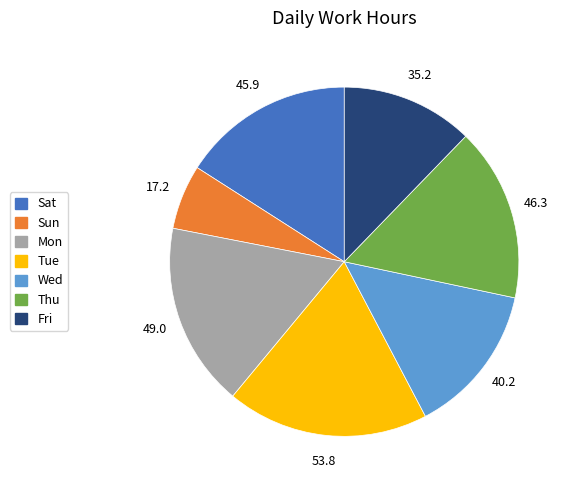

Is there a majority slice in this chart?

No